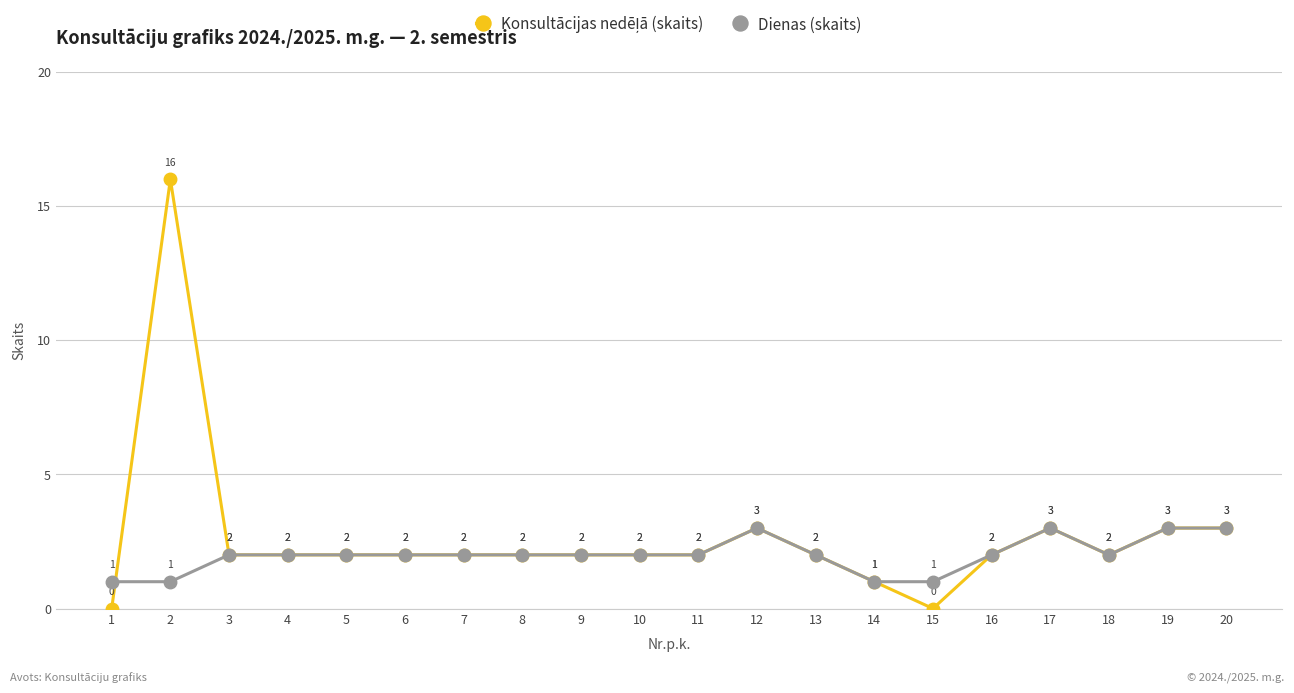

The Dienas (skaits) series shows 1 at 2. True or false?

True